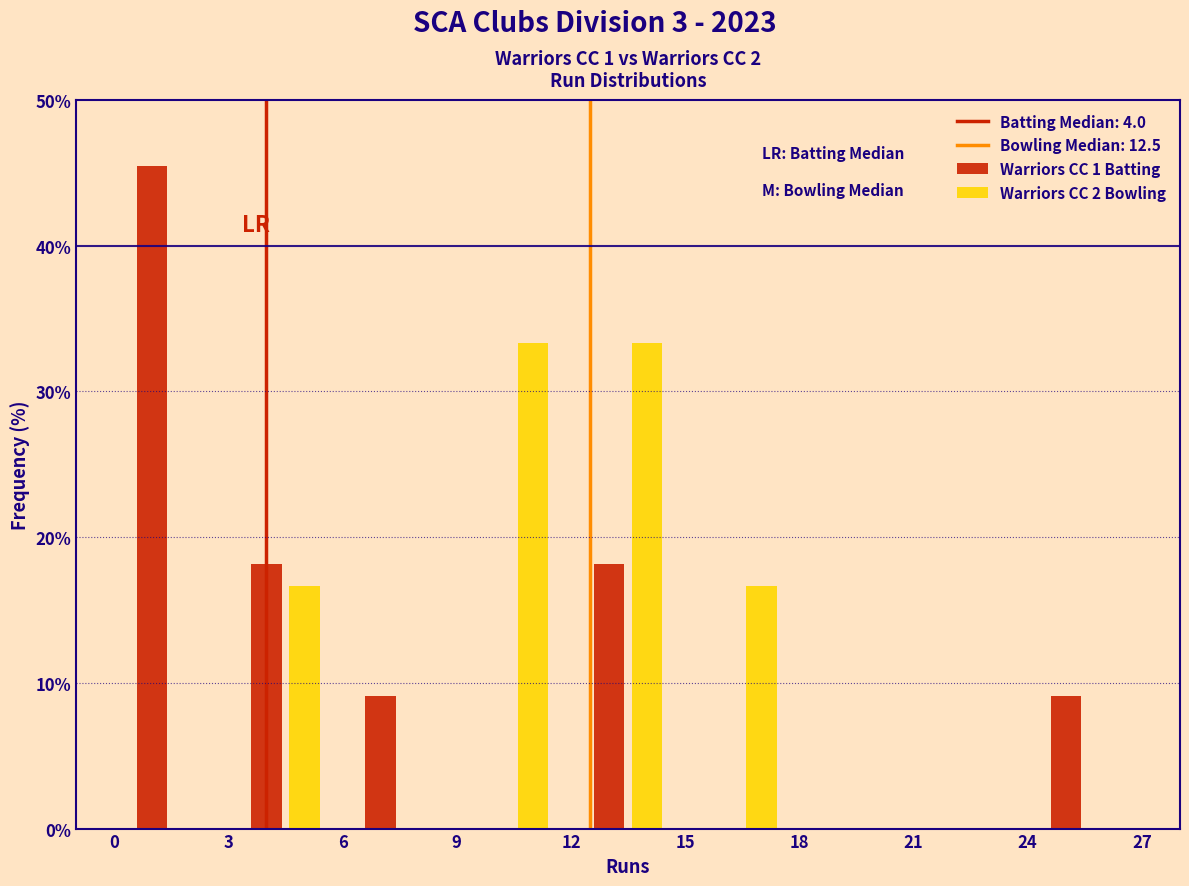

Reading left to right, transcribe this chart: for each range on the x-axis, give the height of each series' bar. The values are not printed on the chart, so give them approximately, as read against the axis.

0 to 3: Warriors CC 1 Batting=45	Warriors CC 2 Bowling=0
3 to 6: Warriors CC 1 Batting=18	Warriors CC 2 Bowling=17
6 to 9: Warriors CC 1 Batting=9	Warriors CC 2 Bowling=0
9 to 12: Warriors CC 1 Batting=0	Warriors CC 2 Bowling=33
12 to 15: Warriors CC 1 Batting=18	Warriors CC 2 Bowling=33
15 to 18: Warriors CC 1 Batting=0	Warriors CC 2 Bowling=17
18 to 21: Warriors CC 1 Batting=0	Warriors CC 2 Bowling=0
21 to 24: Warriors CC 1 Batting=0	Warriors CC 2 Bowling=0
24 to 27: Warriors CC 1 Batting=9	Warriors CC 2 Bowling=0